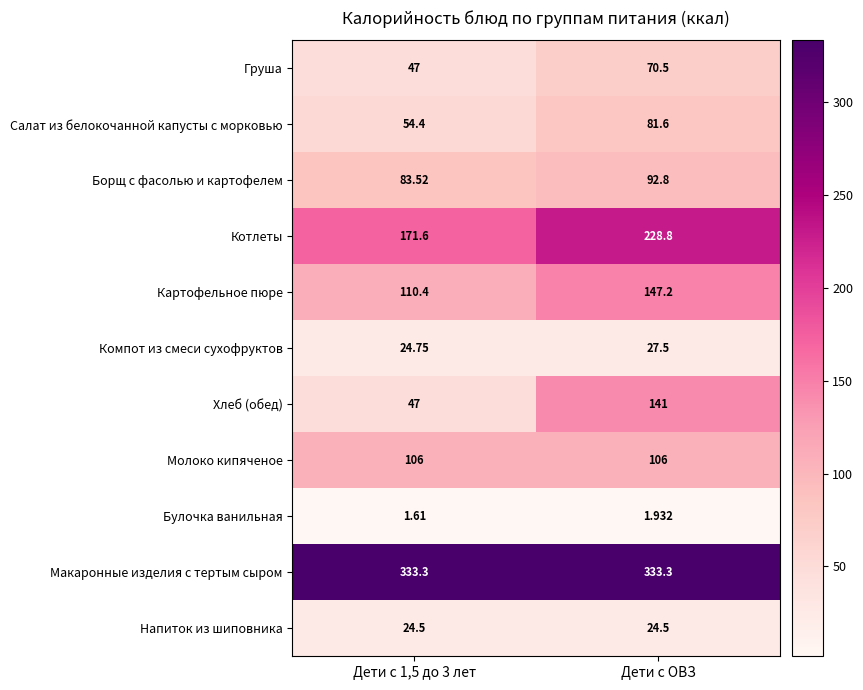

At which category is the sum across all series the highest?

Дети с ОВЗ